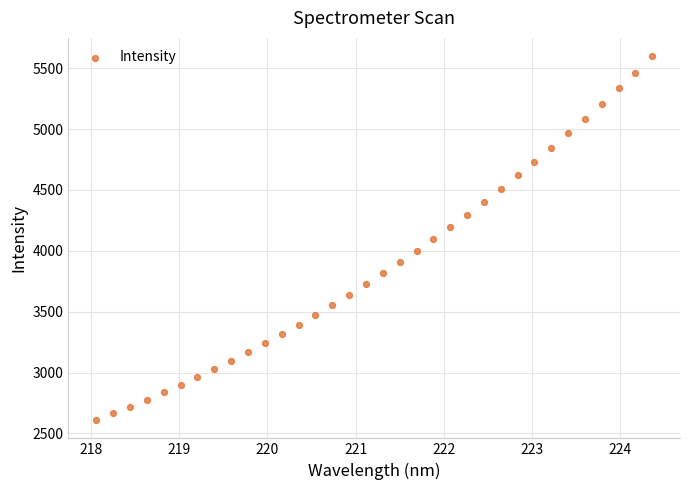

What is the range of Y values (max minus min)?

2990.5